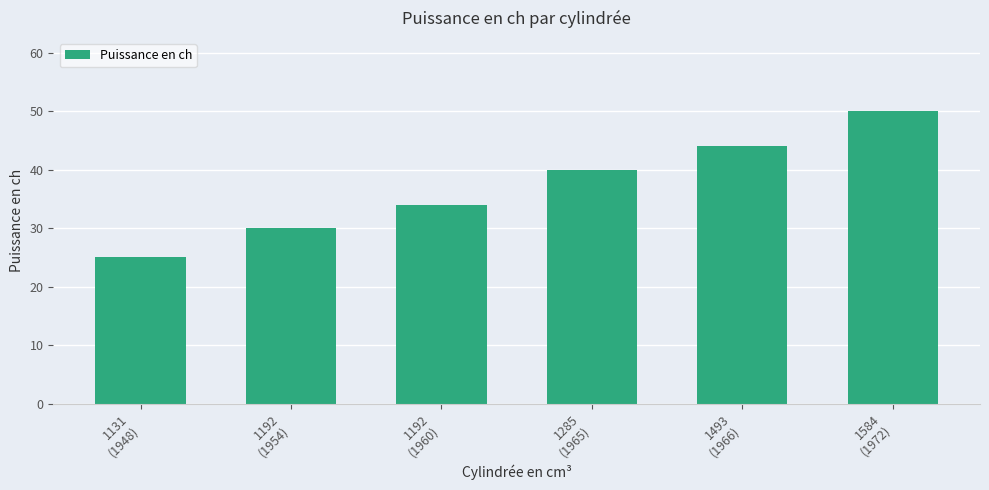

How many distinct data groups are displayed?

1